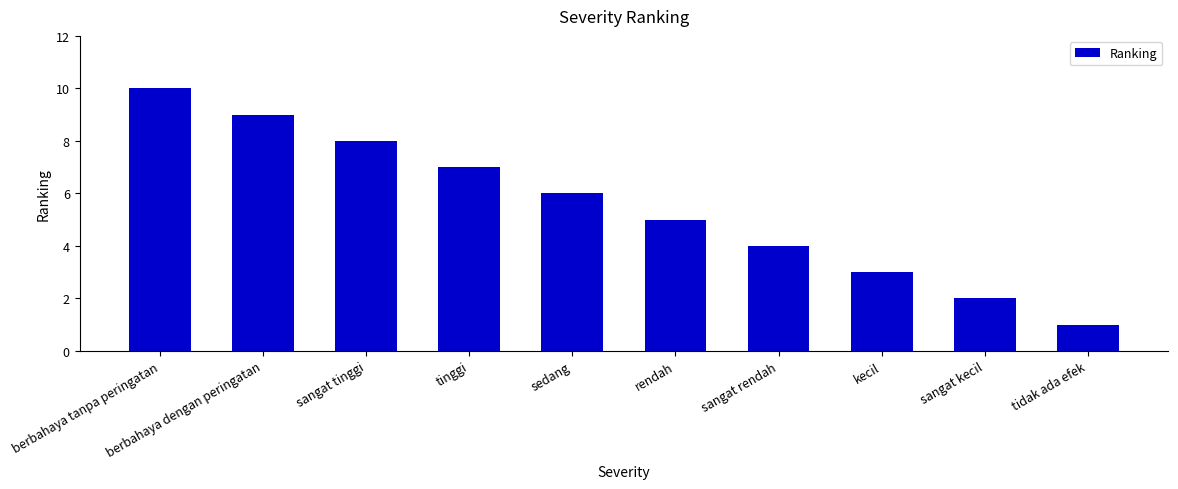

What is the sum of the values at berbahaya dengan peringatan and sangat kecil?

11